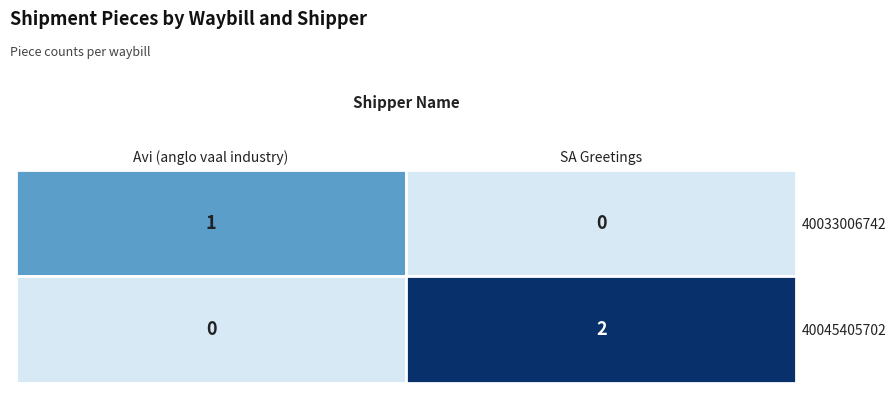

Is it true that Avi (anglo vaal industry) equals 0 at 40045405702?

True